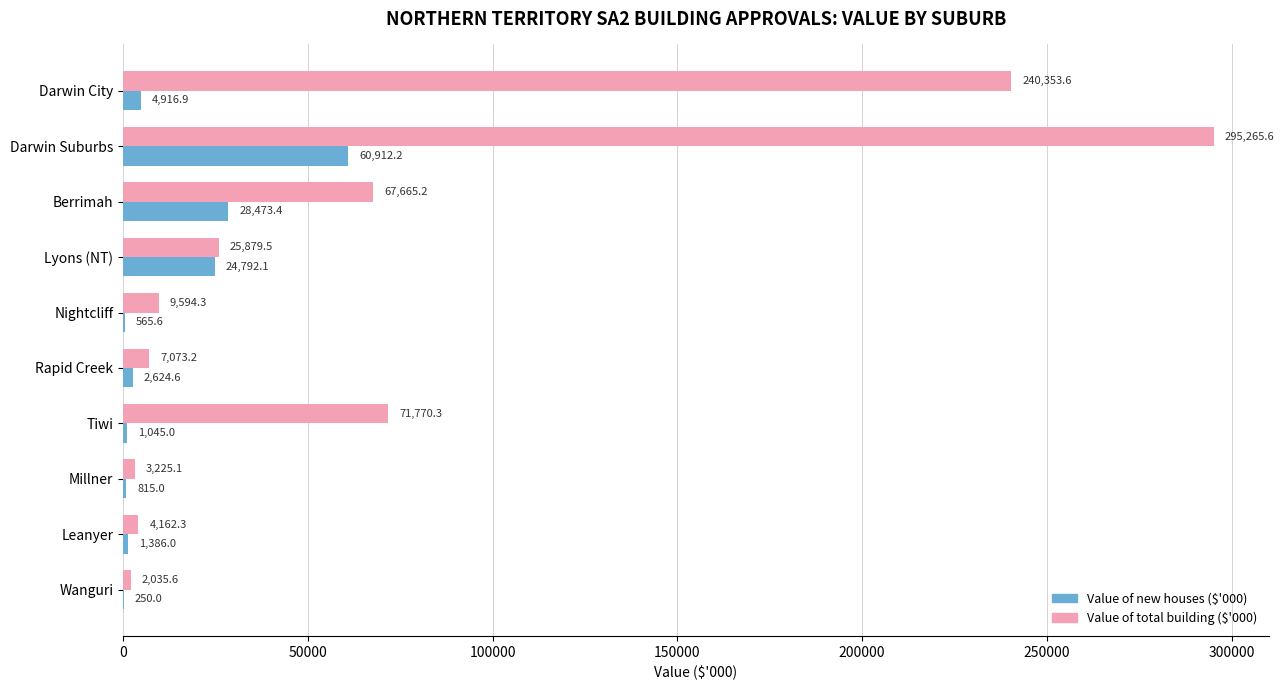

Which series has the largest total across all categories?

Value of total building ($'000)